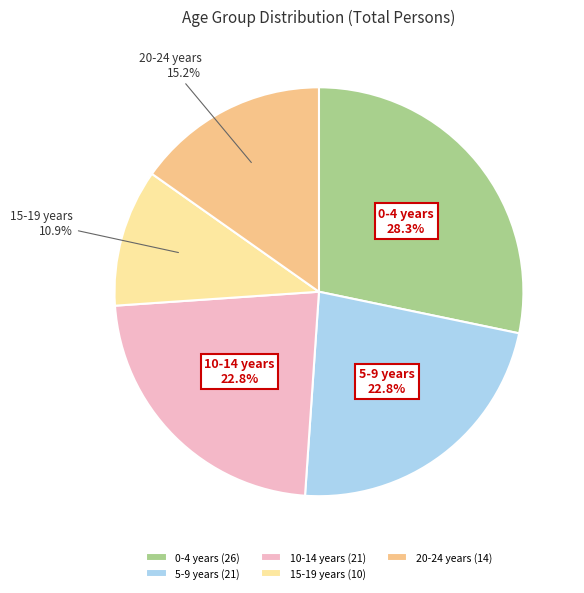

Does 5-9 years account for over 50% of the chart?

No